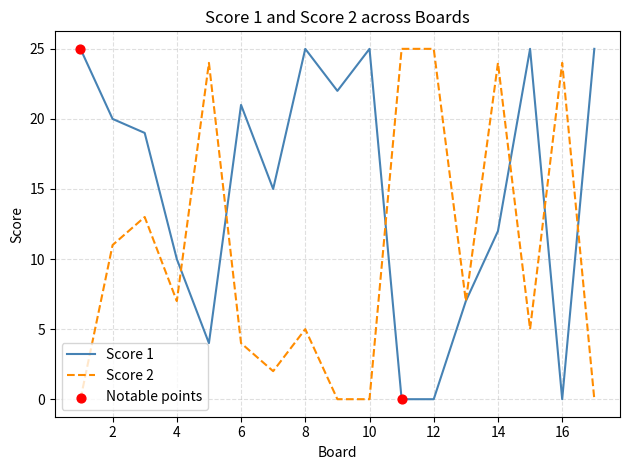

Rank the series by their average value, from lowest to highest.

Score 2, Score 1